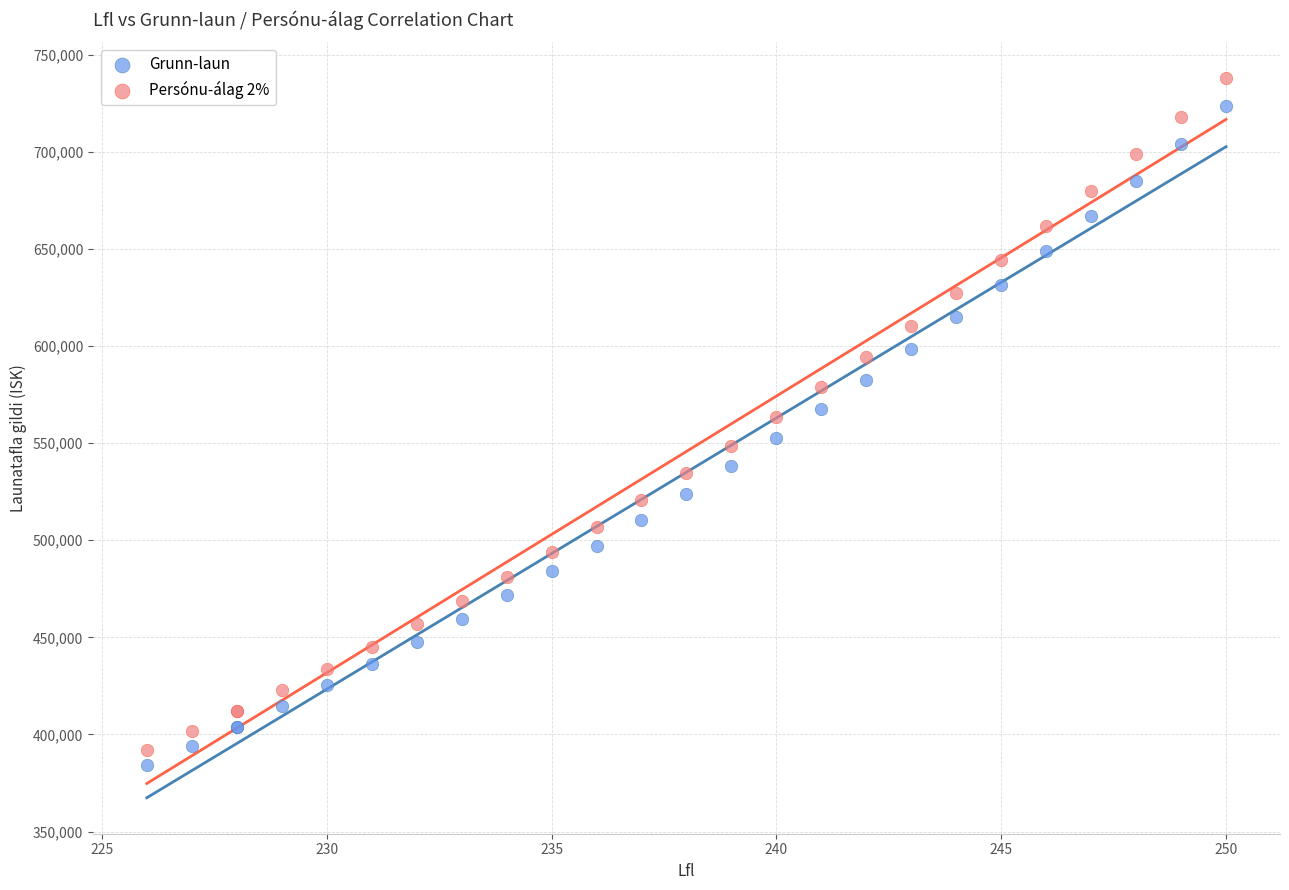

What is the X range (max minus min) for the scatter plot?

24